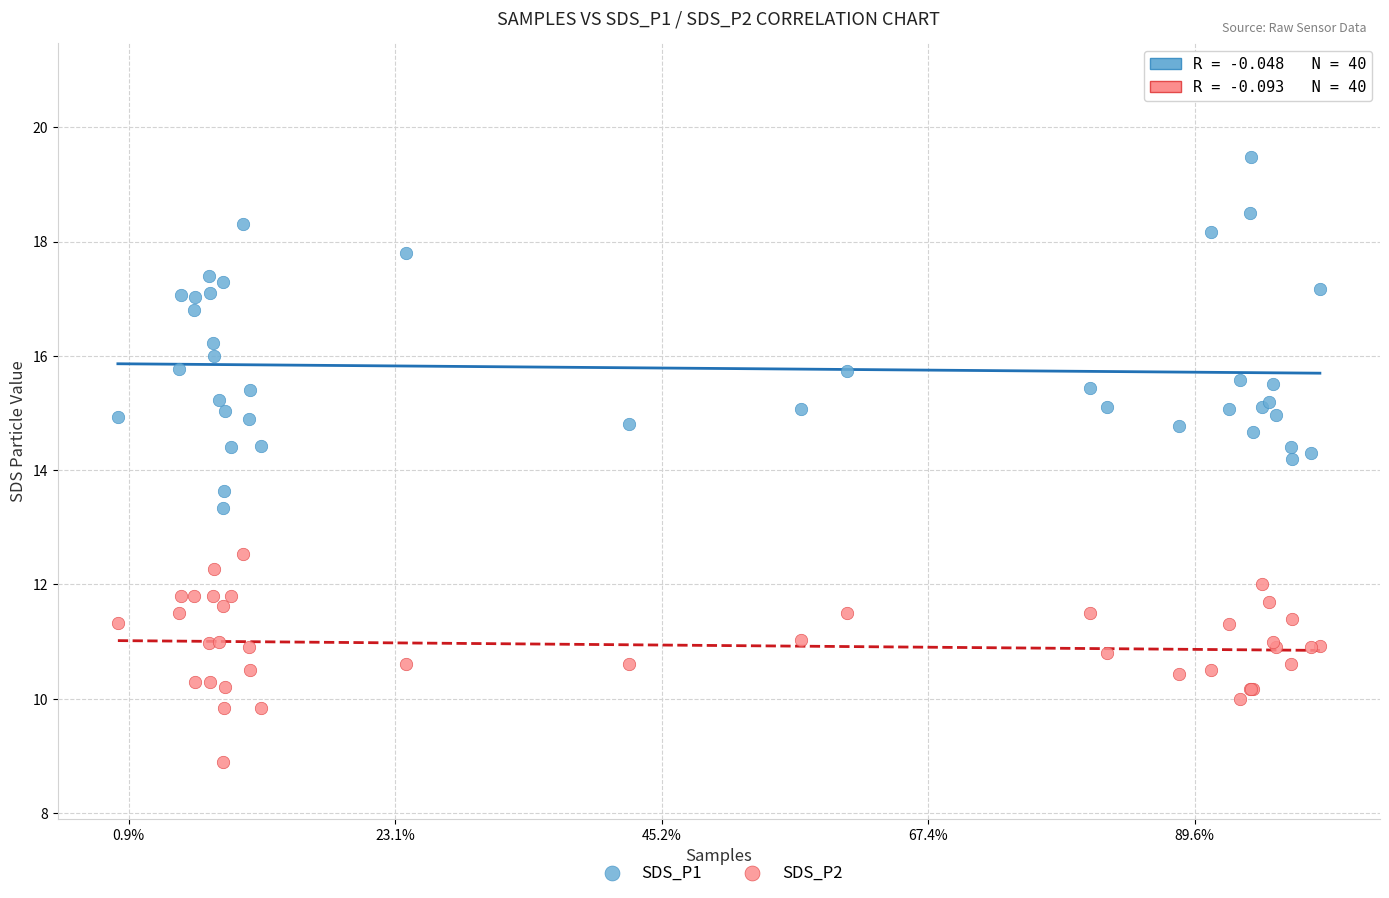

Which series contains the lowest Y value?

SDS_P2